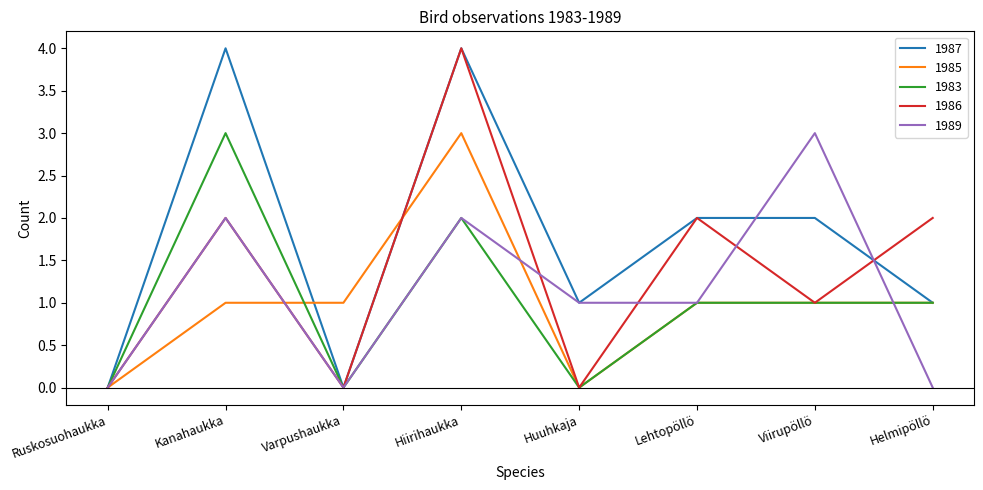

What is the greatest value displayed?

4